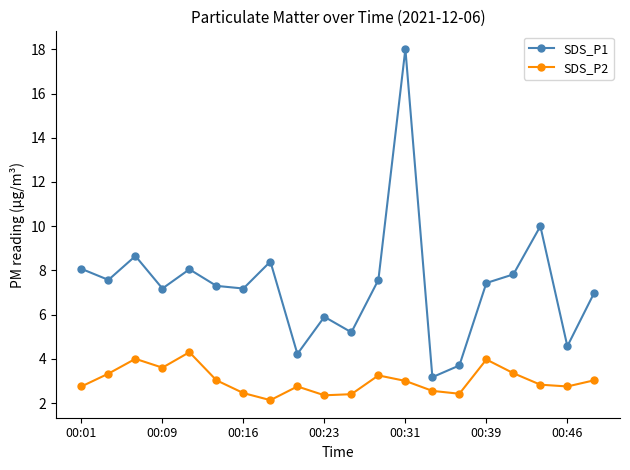

What are all the series names shown in the legend?

SDS_P1, SDS_P2